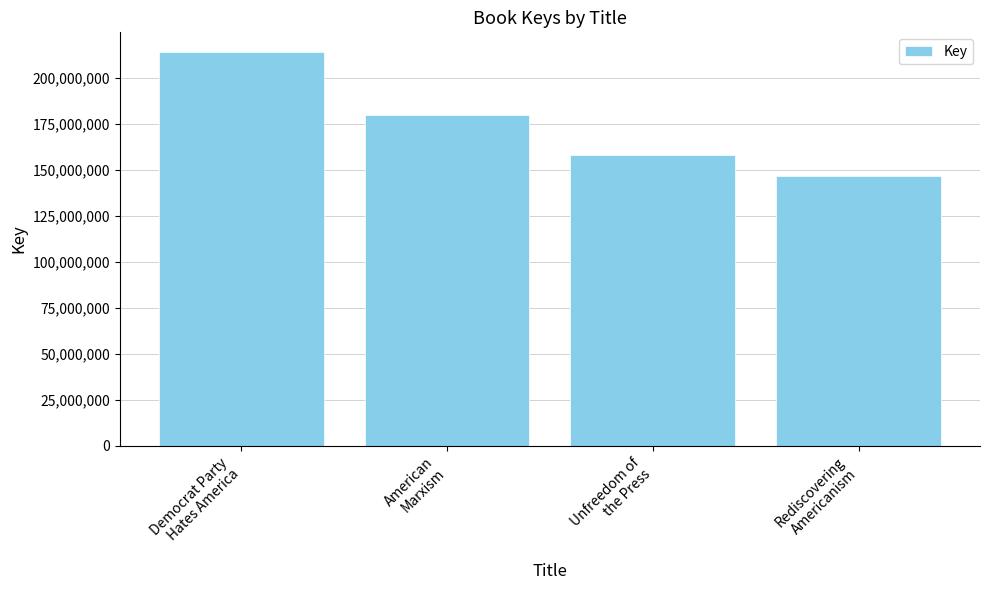

What is the value of the 4th bar from the left?

146701081